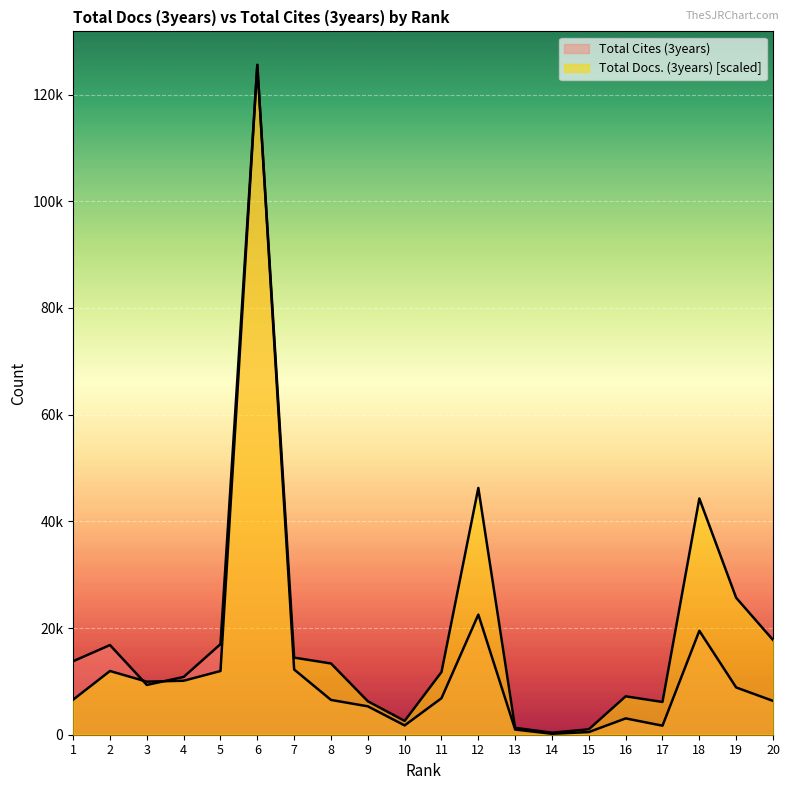

Rank the categories by Total Cites (3years) value from highest to lowest.

6, 12, 18, 5, 2, 1, 7, 4, 3, 19, 11, 8, 20, 9, 16, 10, 17, 13, 15, 14